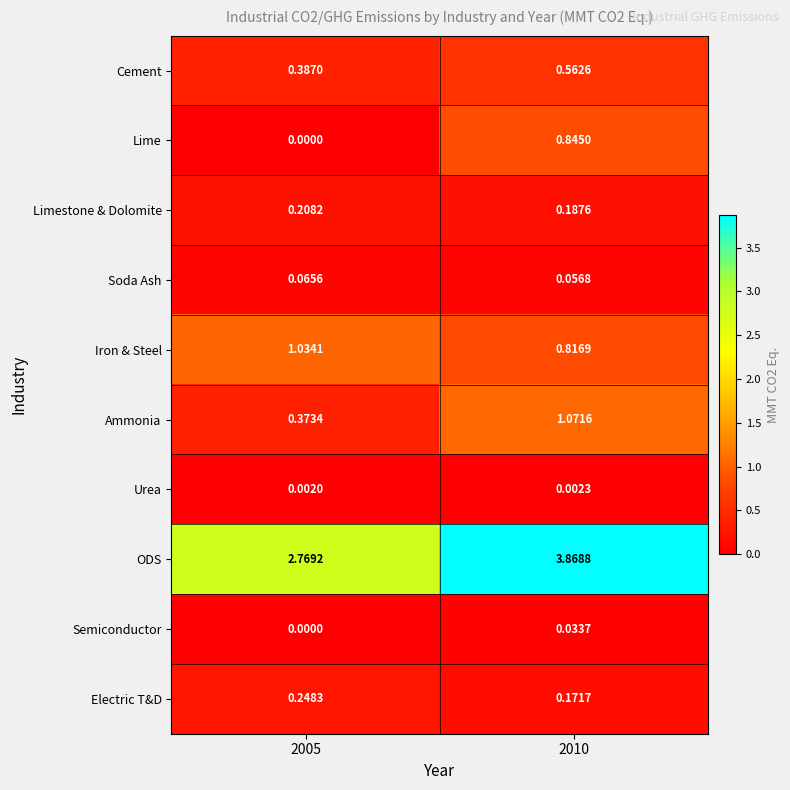

How many positive values does the Semiconductor series have?

1